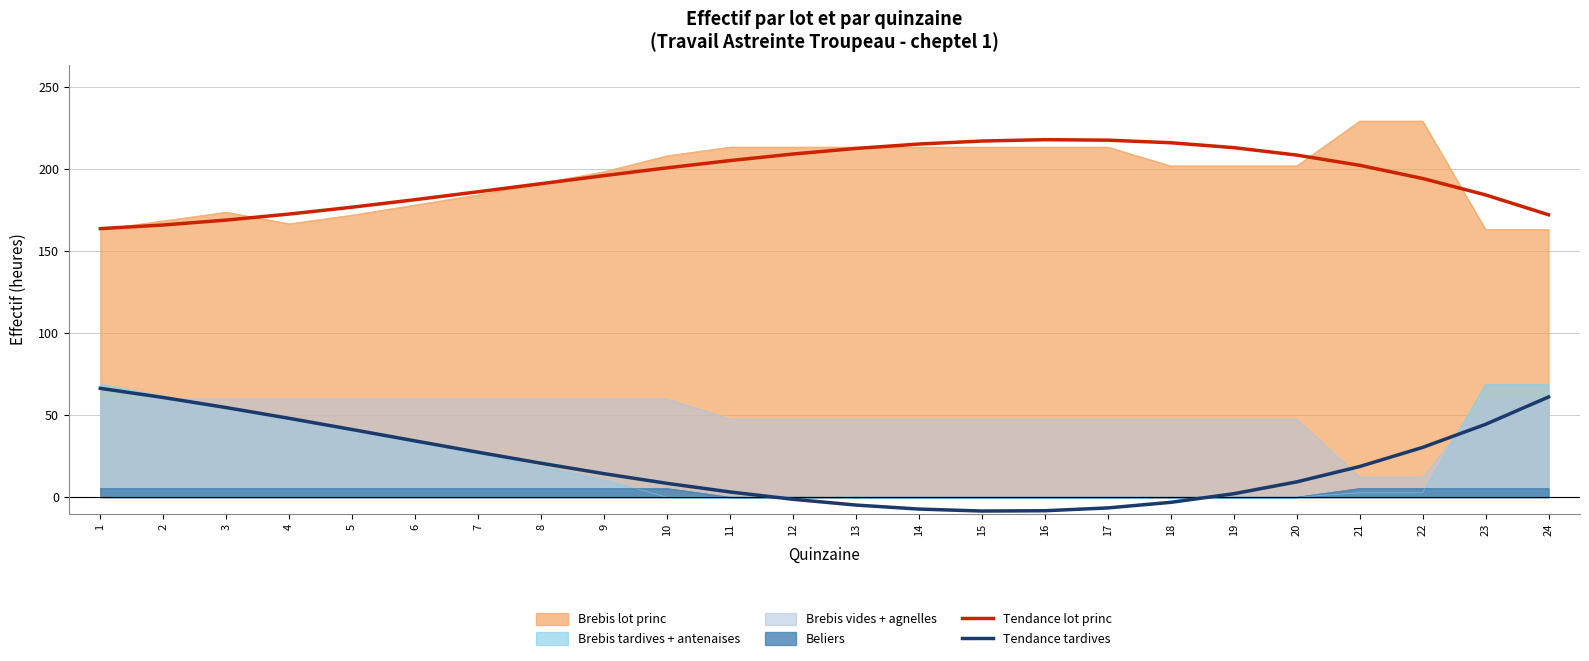

The value of Tendance tardives at 10 is 2.8. True or false?

False